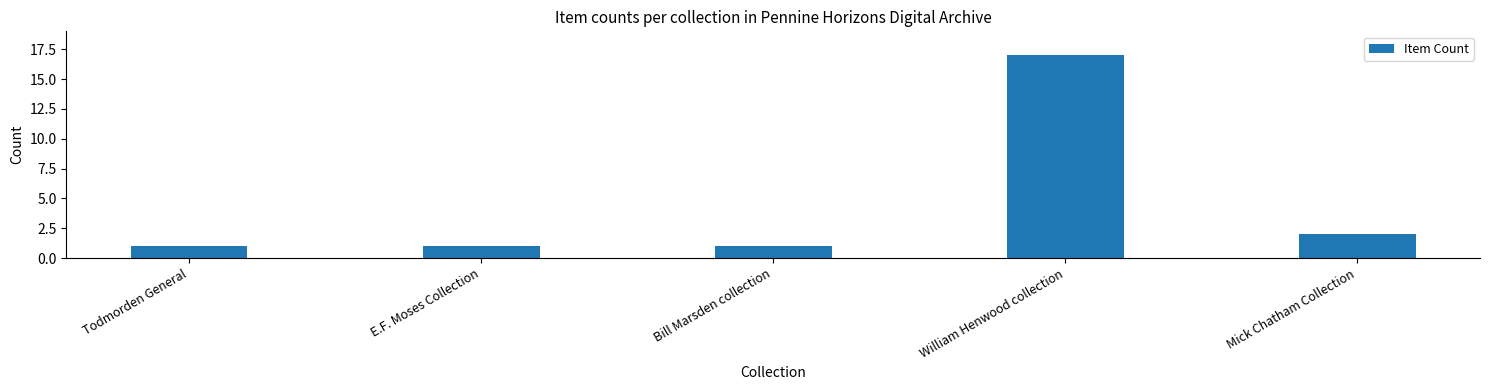

Reading right to left, extract all data points from this chart.

Mick Chatham Collection=2	William Henwood collection=17	Bill Marsden collection=1	E.F. Moses Collection=1	Todmorden General=1